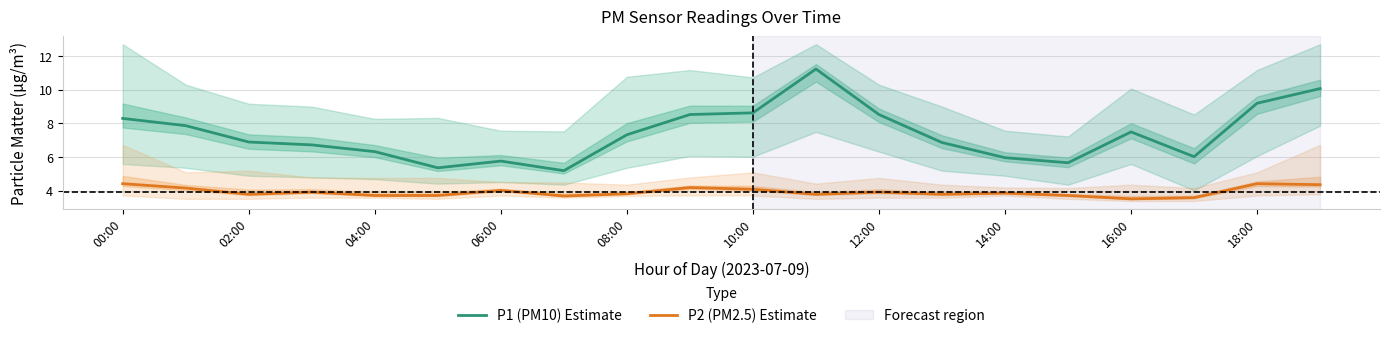

What is the average value of the P2 (PM2.5) Estimate series?

3.9